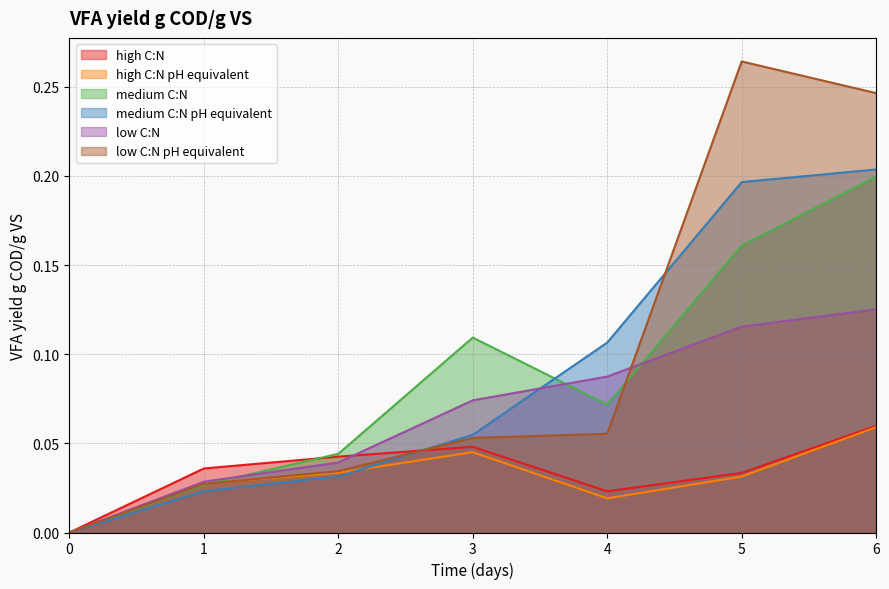

Reading left to right, transcribe all the data shown in this chart.

high C:N: 0.0	0.0	0.0	0.0	0.0	0.0	0.1
high C:N pH equivalent: 0.0	0.0	0.0	0.0	0.0	0.0	0.1
medium C:N: 0.0	0.0	0.0	0.1	0.1	0.2	0.2
medium C:N pH equivalent: 0.0	0.0	0.0	0.1	0.1	0.2	0.2
low C:N: 0.0	0.0	0.0	0.1	0.1	0.1	0.1
low C:N pH equivalent: 0.0	0.0	0.0	0.1	0.1	0.3	0.2